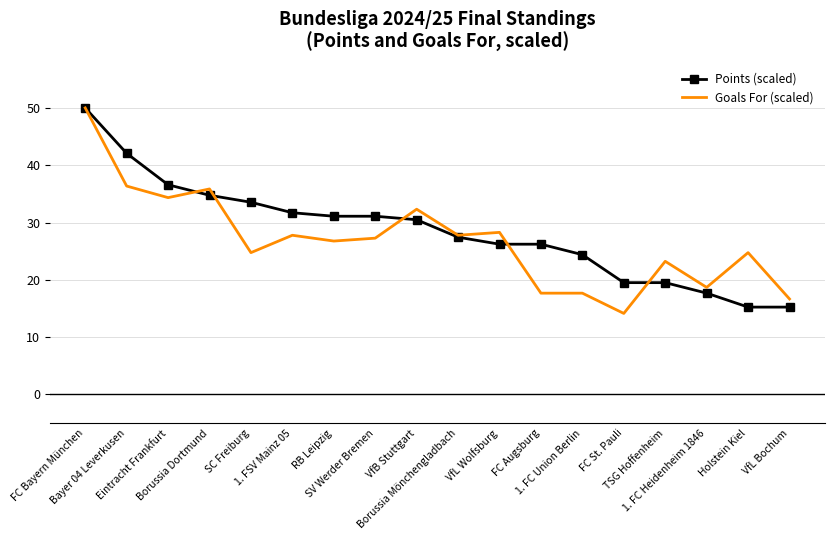

What position from the right is VfL Wolfsburg?

8